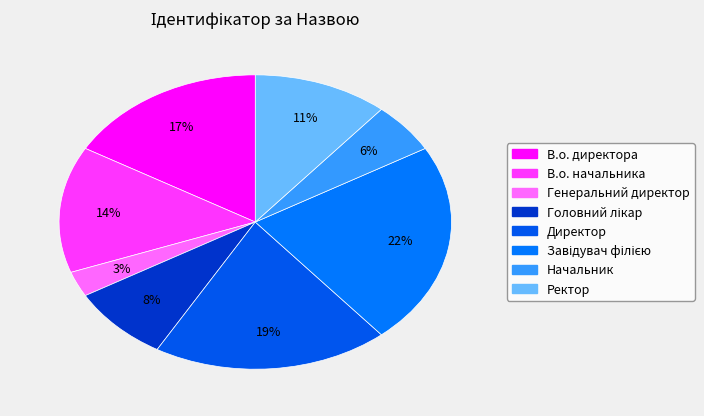

To the nearest percent, what is the difference between the largest and smallest slice percentages?

19%